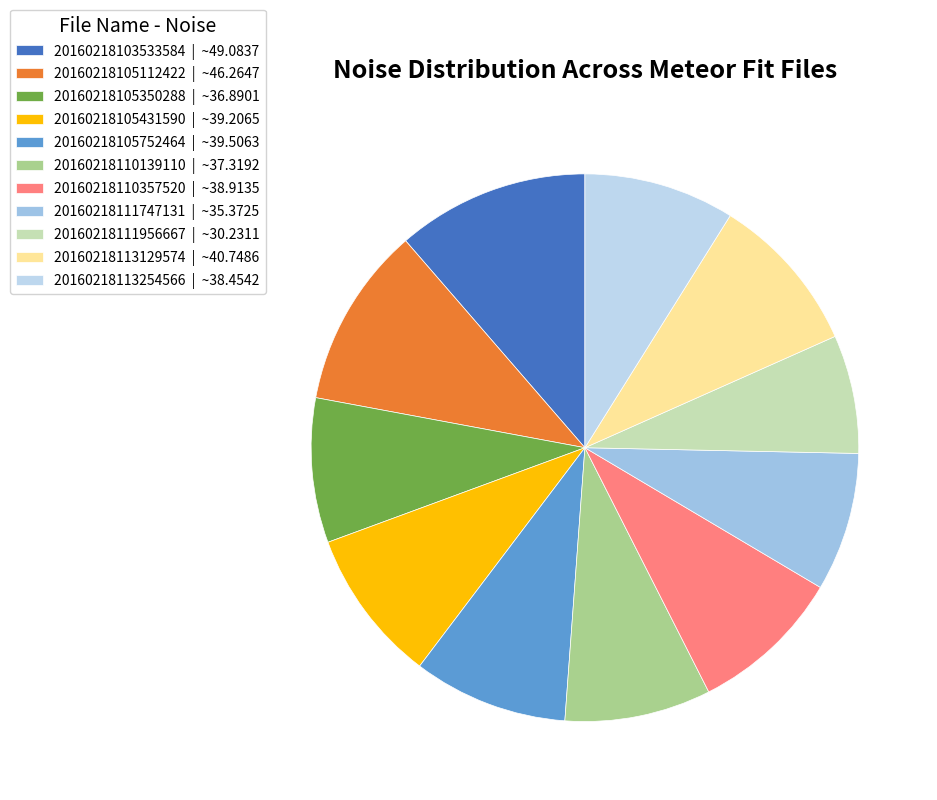

Does any single category account for the majority?

No